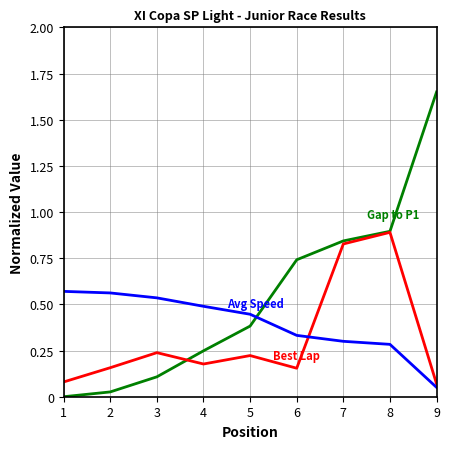

What is the total value across all series at 5?

1.1